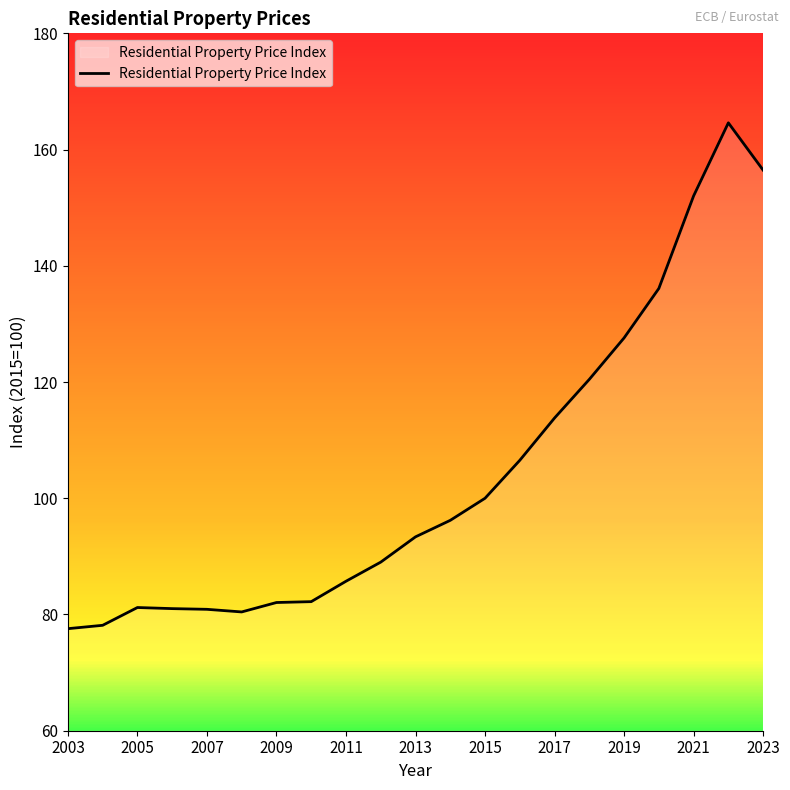

What is the greatest value displayed?

164.6